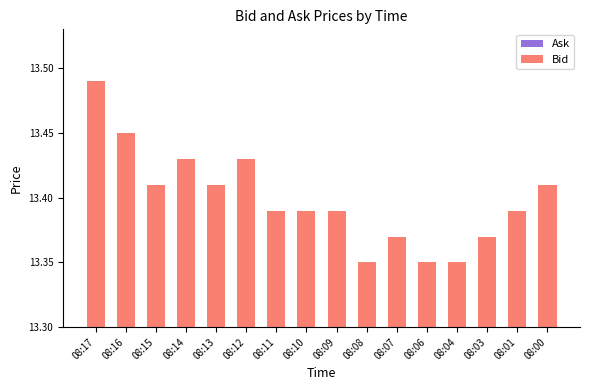

What is the difference between the maximum and second lowest values in the Ask series?

0.1